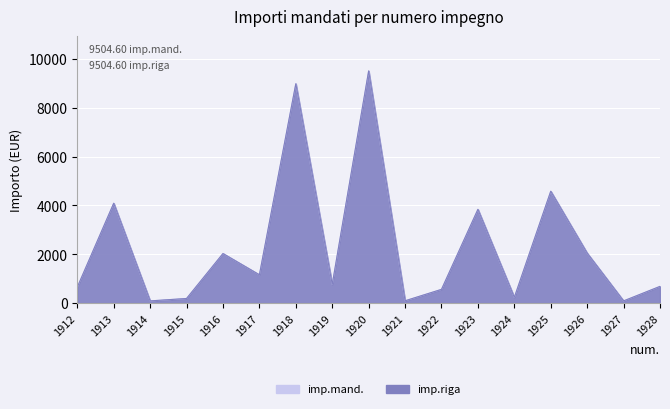

At which category is the sum across all series the highest?

1920